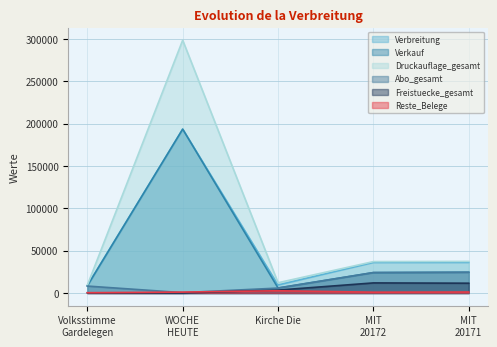

Reading right to left, transcribe all the data shown in this chart.

Verbreitung: 36134	36097	9498	193414	8786
Verkauf: 24530	24149	6018	193404	8533
Druckauflage_gesamt: 37334	37097	12158	298381	9264
Abo_gesamt: 24530	24149	5842	478	8224
Freistuecke_gesamt: 11604	11948	3480	10	253
Reste_Belege: 1200	1000	2690	1119	404